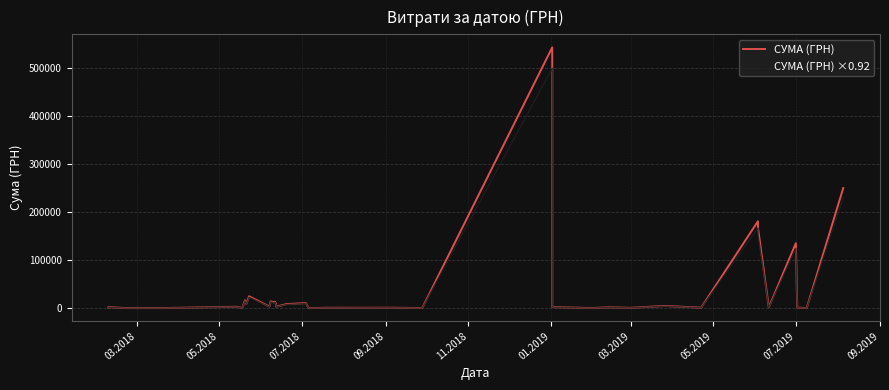

What is the difference between the maximum and minimum values in the СУМА (ГРН) ×0.92 series?

499779.8